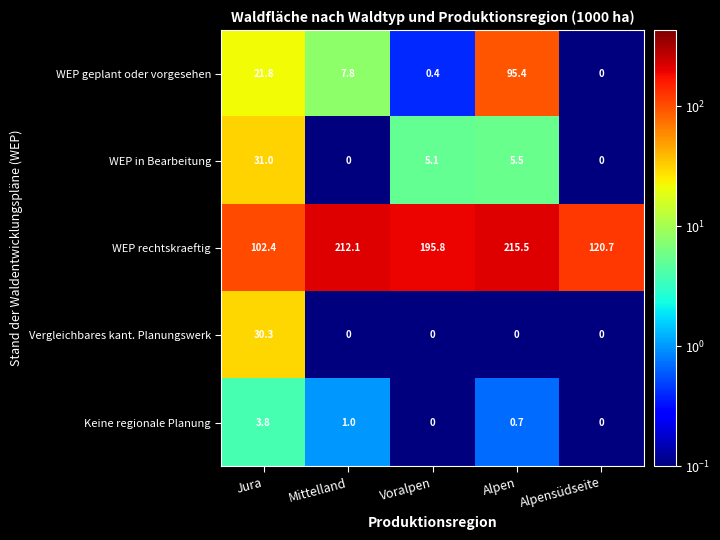

Reading left to right, transcribe all the data shown in this chart.

WEP geplant oder vorgesehen: 21.8	7.8	0.4	95.4	0.0
WEP in Bearbeitung: 31.0	0.0	5.1	5.5	0.0
WEP rechtskraeftig: 102.4	212.1	195.8	215.5	120.7
Vergleichbares kant. Planungswerk: 30.3	0.0	0.0	0.0	0.0
Keine regionale Planung: 3.8	1.0	0.0	0.7	0.0